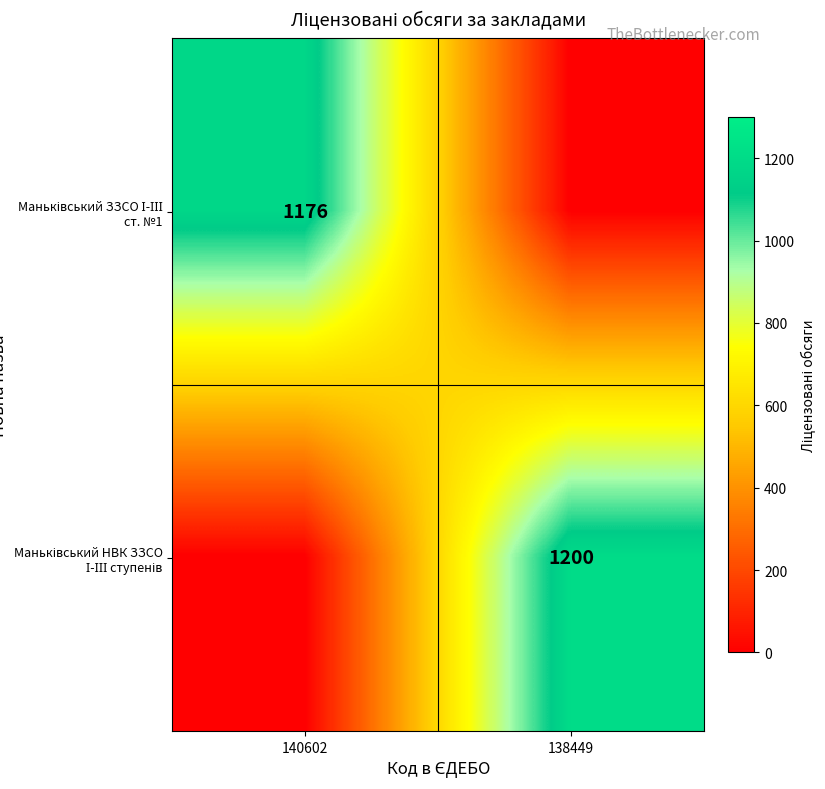

What is the difference between the Маньківський НВК ЗЗСО І-ІІІ ступенів values at 138449 and 140602?

1200